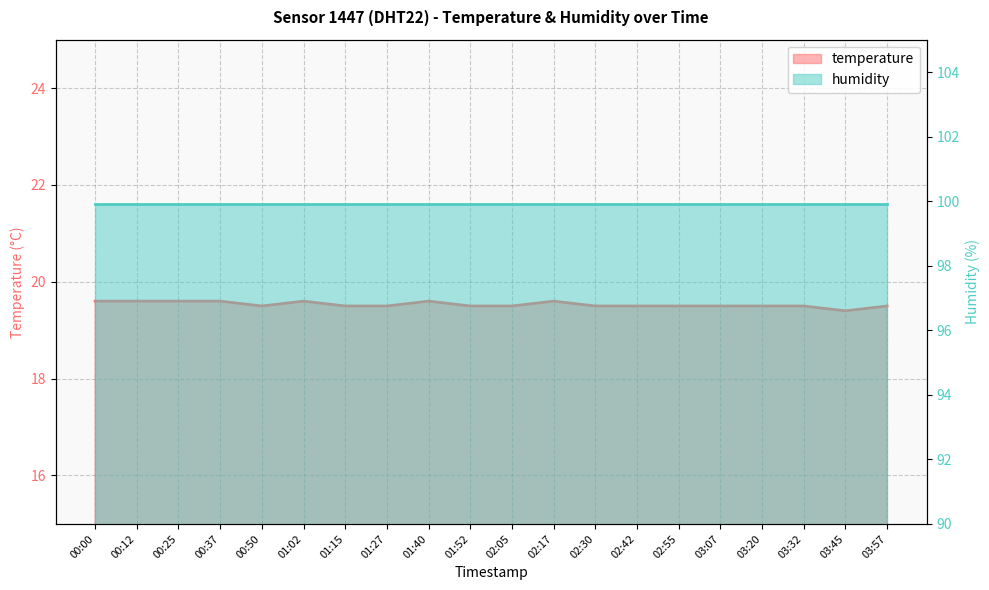

The value at 00:12 is 19.6. True or false?

True